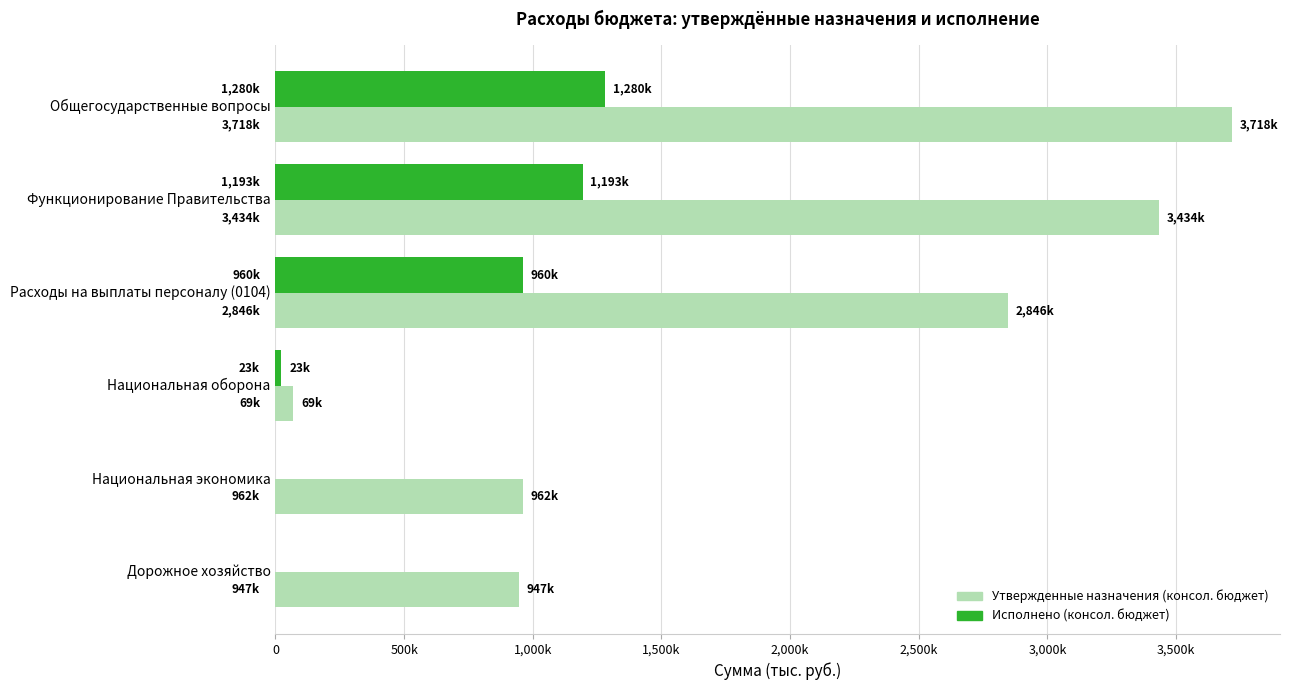

Rank the series by their maximum value, from lowest to highest.

Исполнено (консол. бюджет), Утвержденные назначения (консол. бюджет)